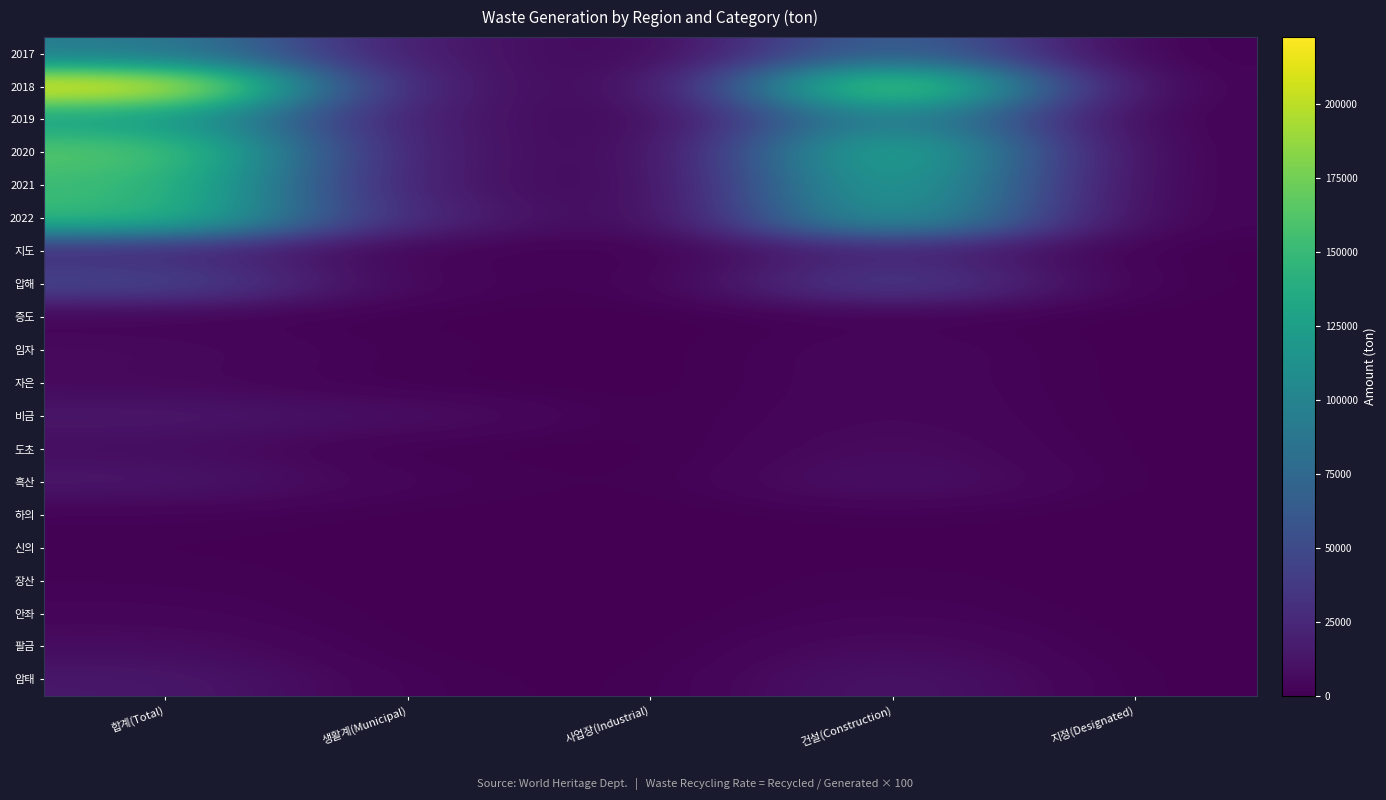

List the series in order of their peak value, lowest first.

신의, 장산, 하의, 증도, 안좌, 자은, 임자, 팔금, 도초, 흑산, 비금, 암태, 지도, 압해, 2017, 2019, 2022, 2021, 2020, 2018